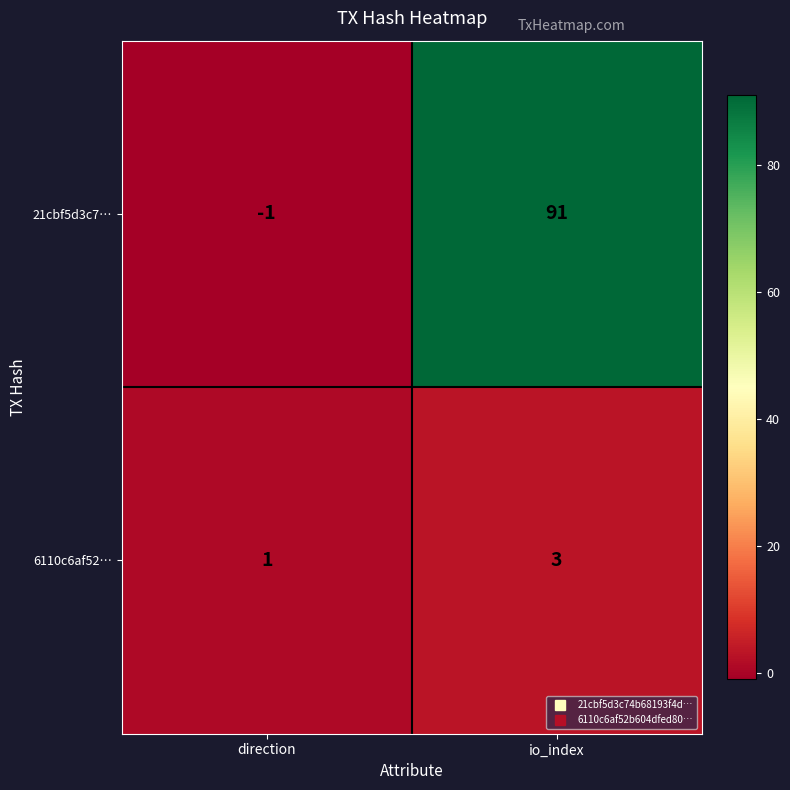

How many data points in 6110c6af52… are less than 3?

1